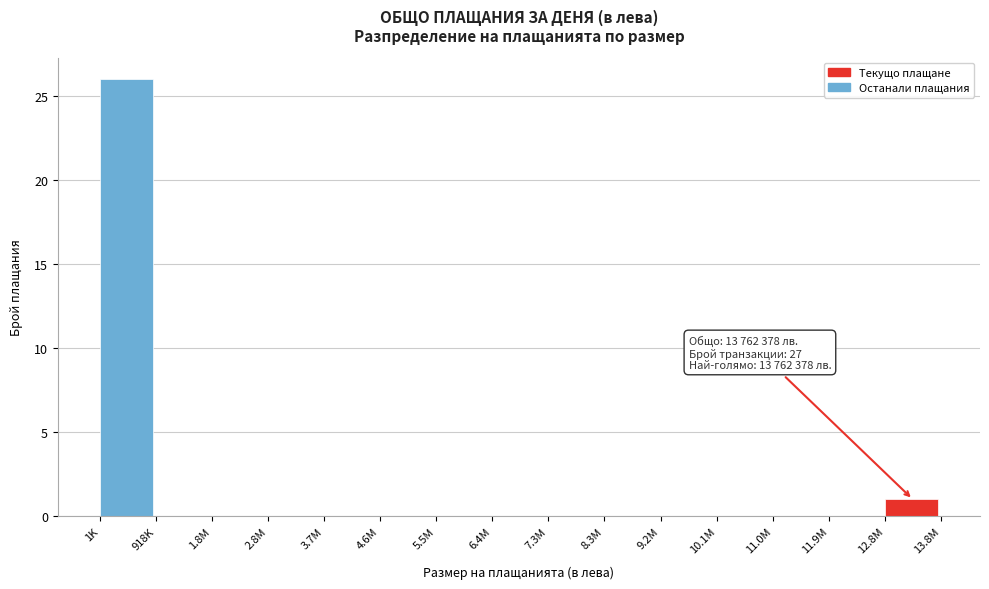

Reading left to right, list all the values displayed in this chart.

1K=26	918K=0	1.8M=0	2.8M=0	3.7M=0	4.6M=0	5.5M=0	6.4M=0	7.3M=0	8.3M=0	9.2M=0	10.1M=0	11.0M=0	11.9M=0	12.8M=1